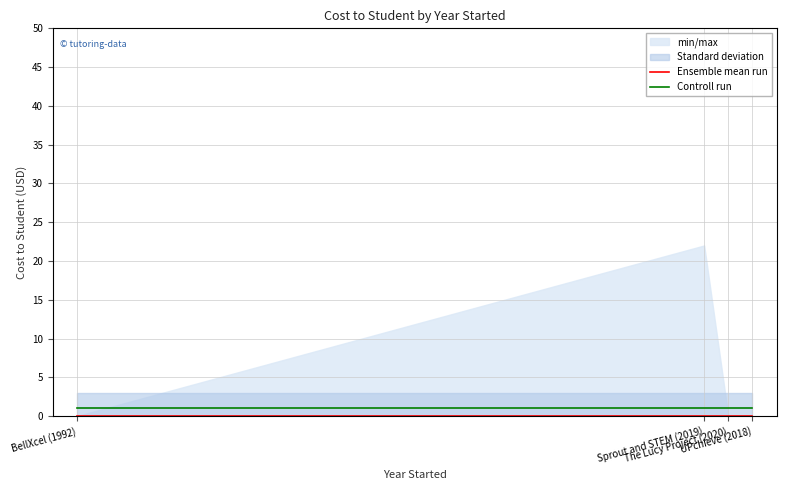

At which category is the sum across all series the highest?

BellXcel (1992)